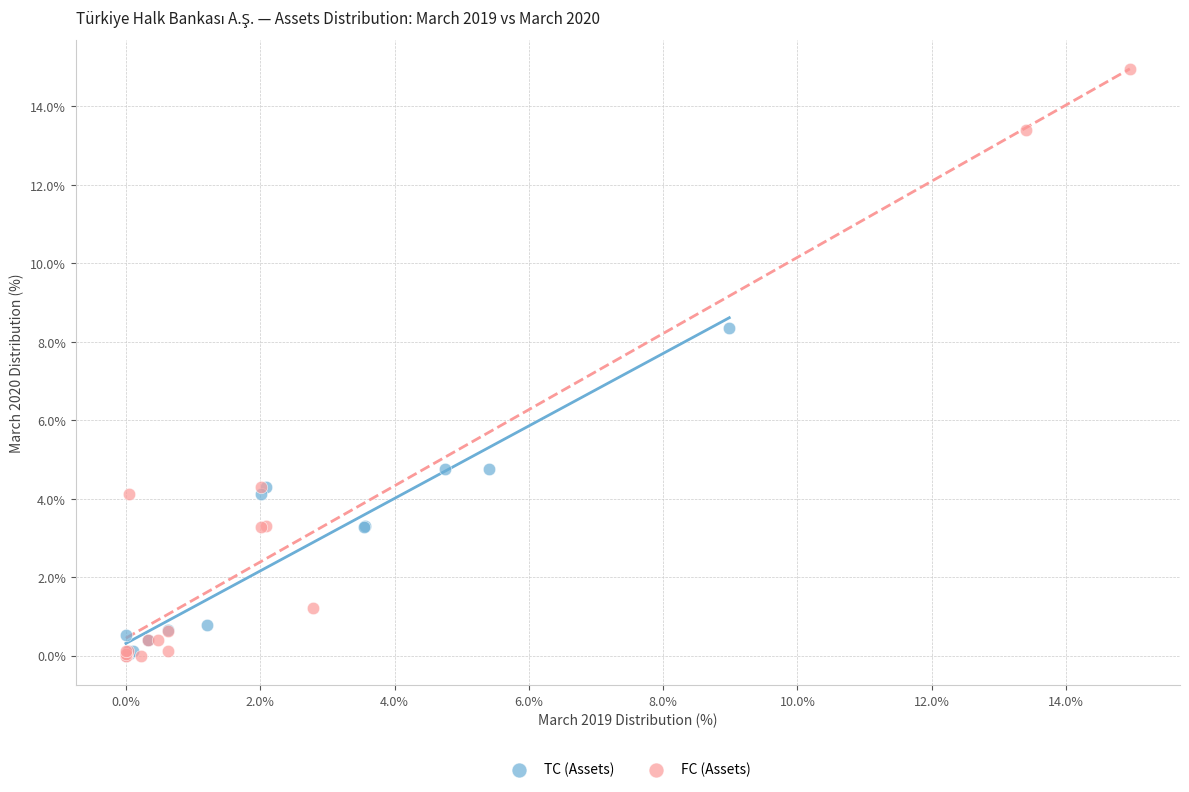

Which series contains the highest Y value?

FC (Assets)